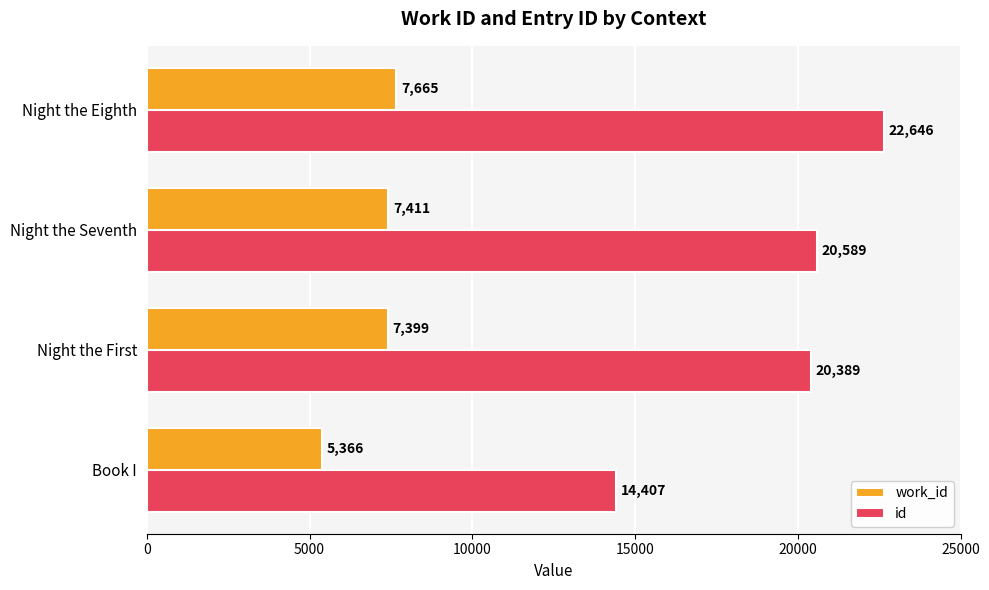

What is the difference between the maximum and second lowest values in the work_id series?

266